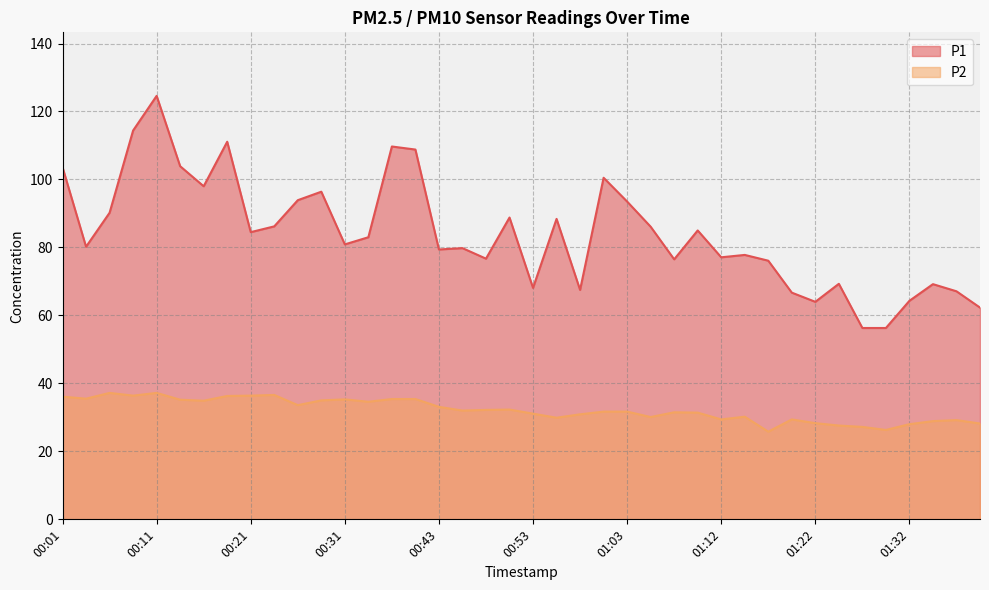

What position from the right is 00:48?

22